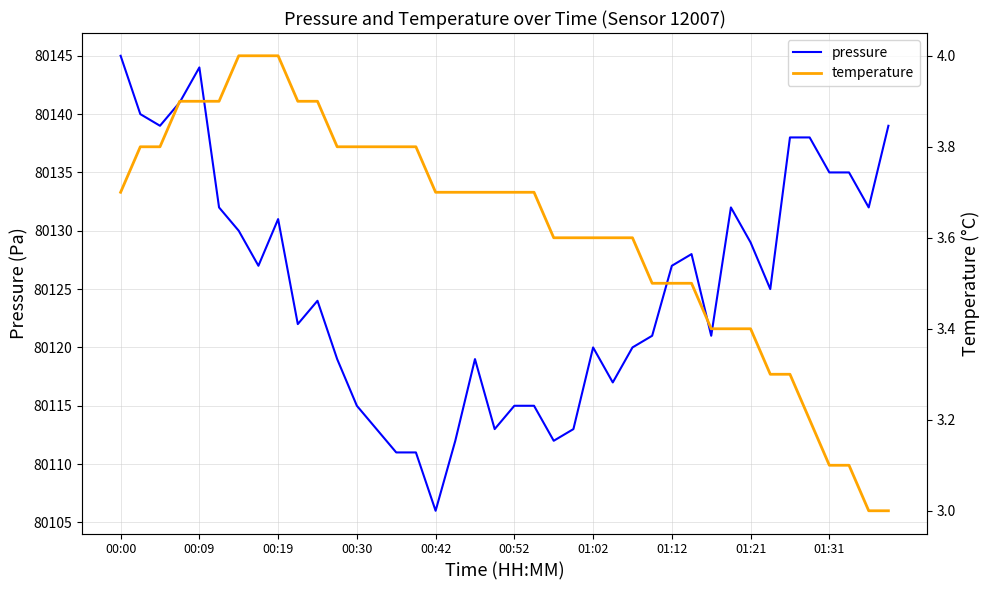

Is it true that temperature equals 0.7 at 30?

False